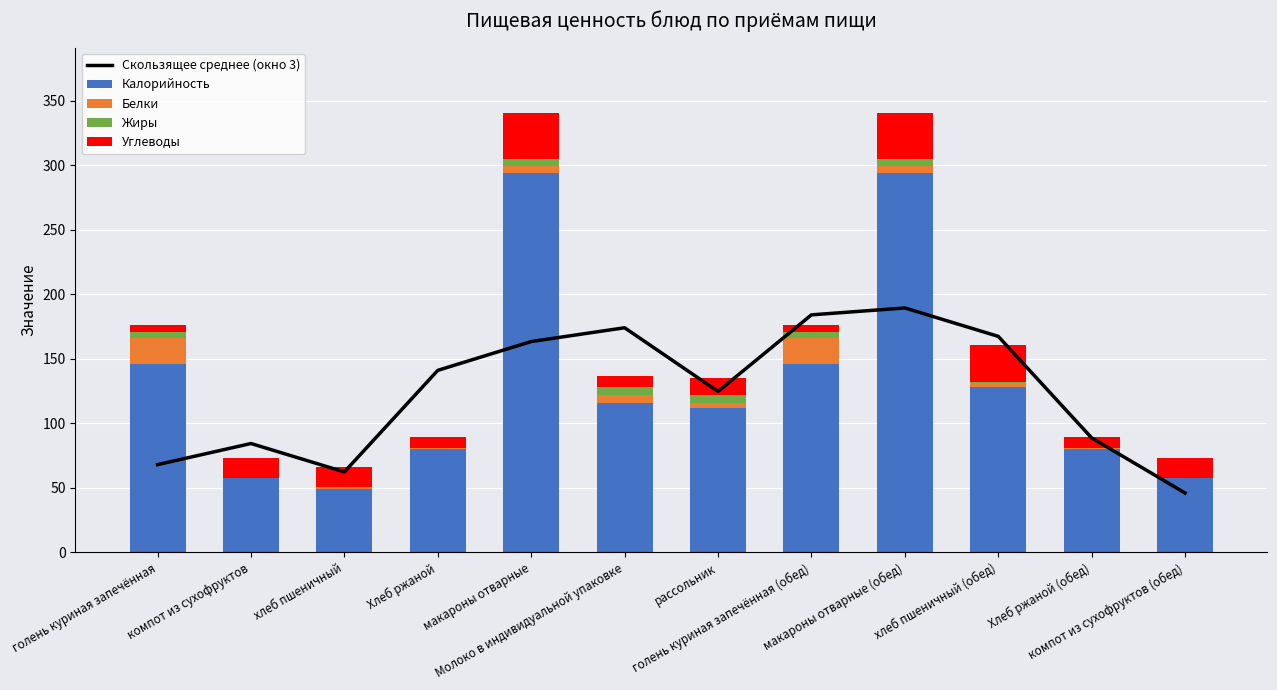

What is the difference between the Белки values at хлеб пшеничный (обед) and Хлеб ржаной?

2.0